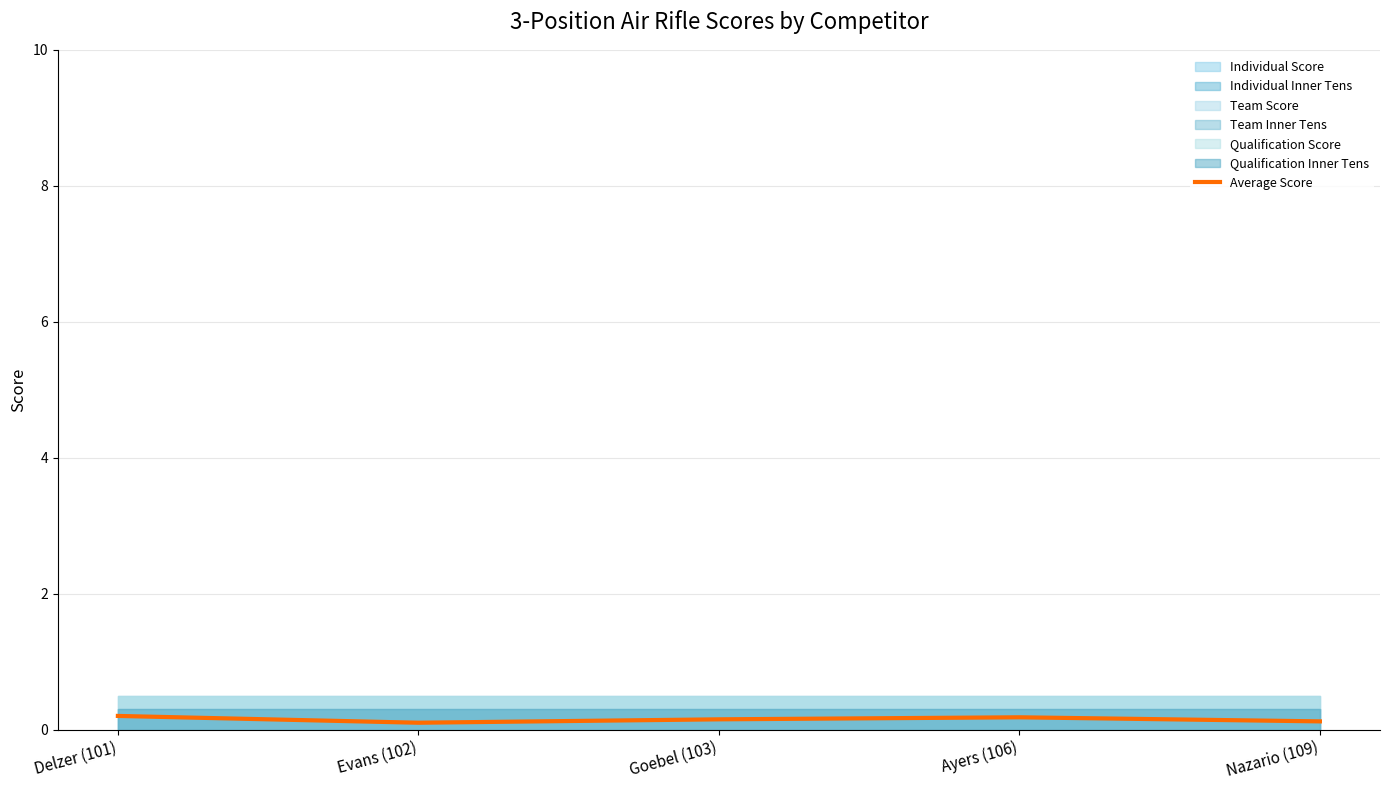

At which category does the chart reach its minimum across all series?

Evans (102)